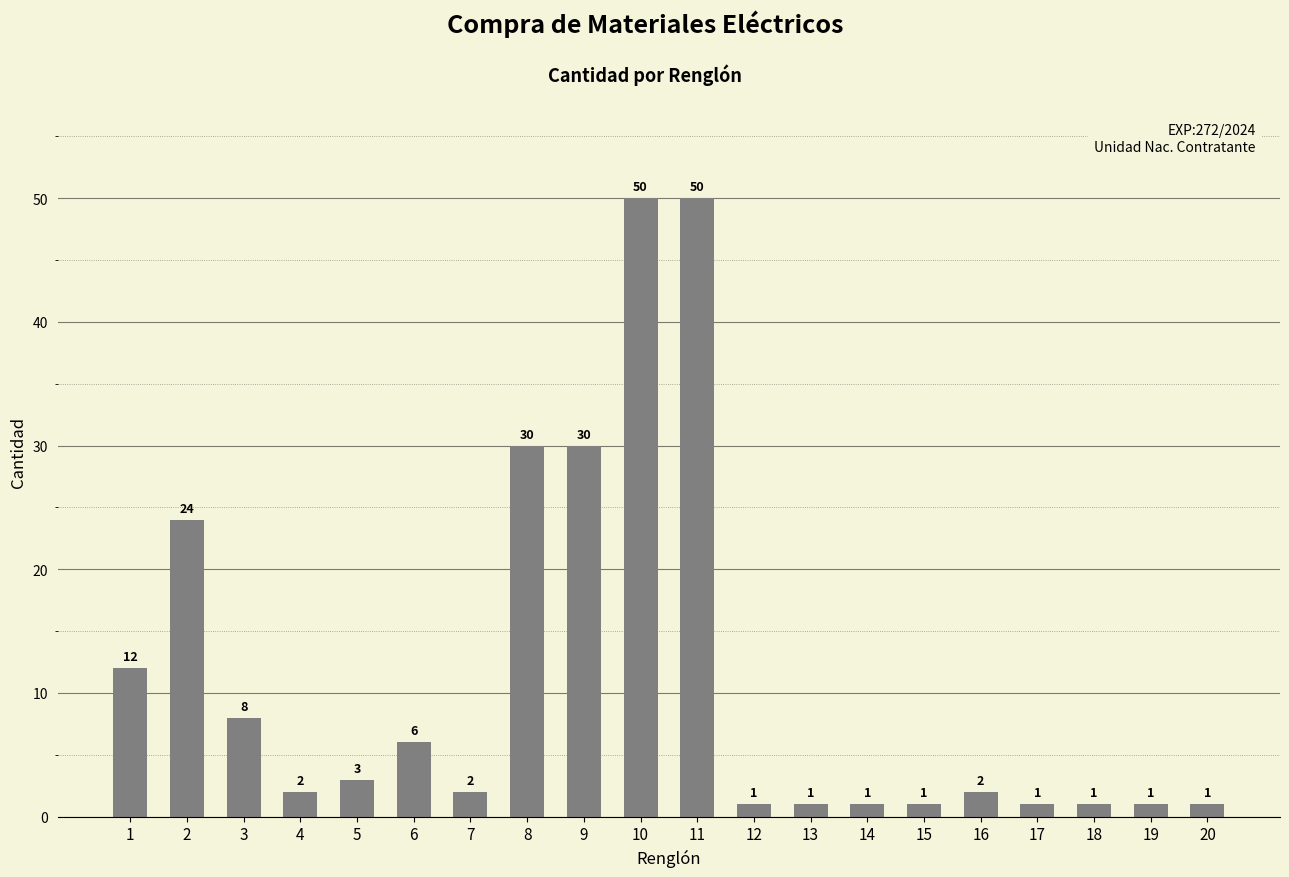

What value does the data have at 11, to the nearest 10?

50